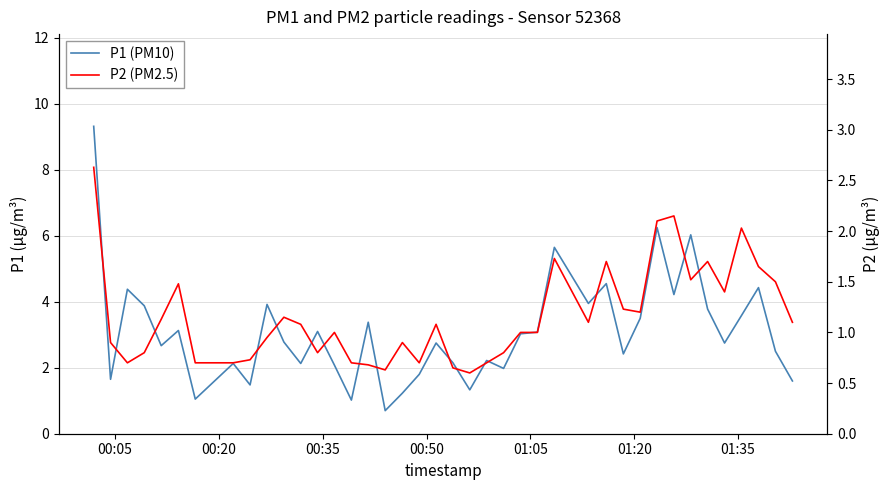

How many lines are shown in the chart?

2